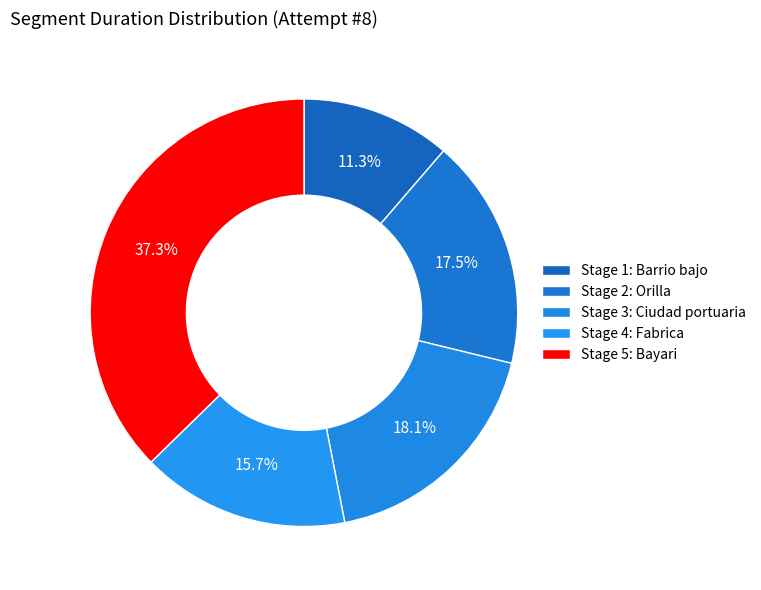

How much of the chart is everything except Stage 5: Bayari?

62.7%